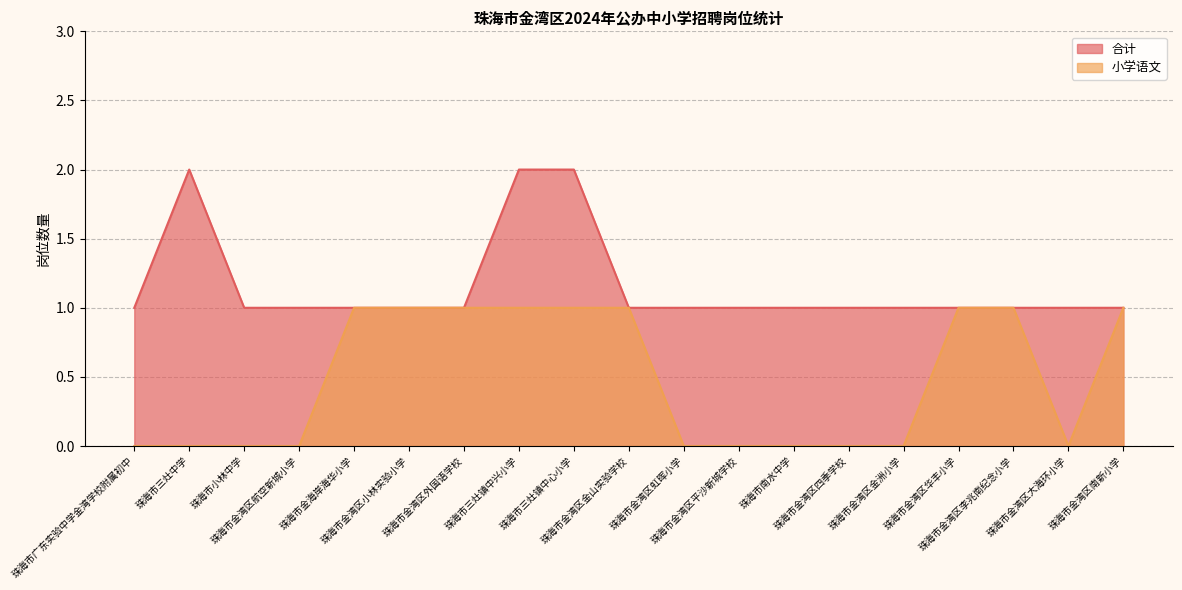

True or false: 合计 and 小学语文 intersect in this chart.

False